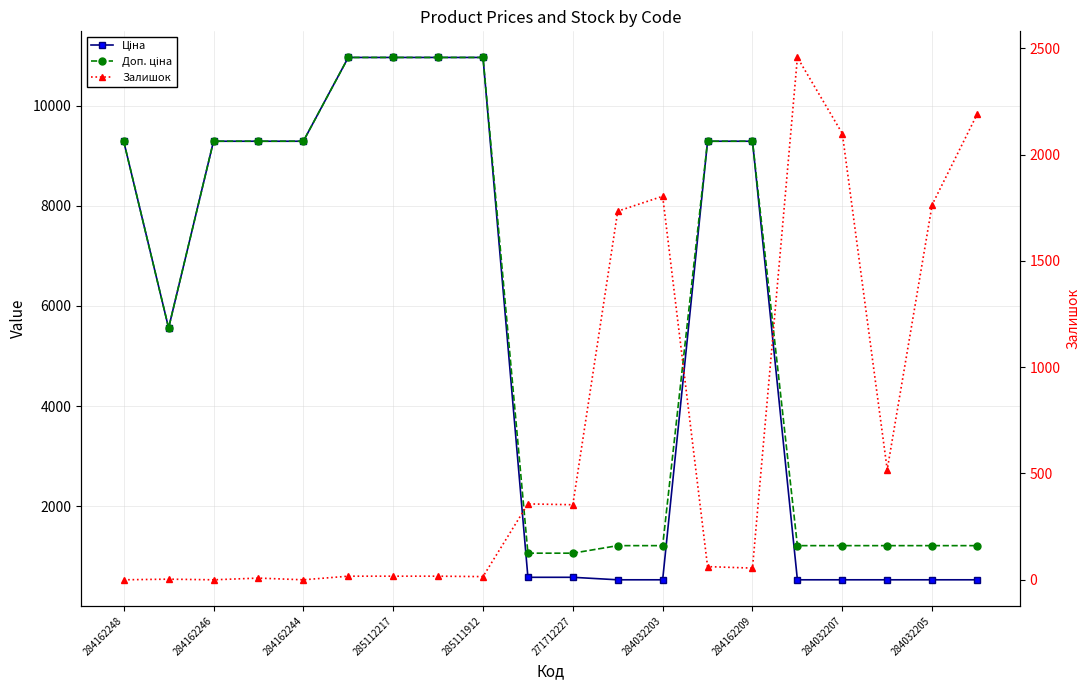

Count the number of data series in this chart.

3